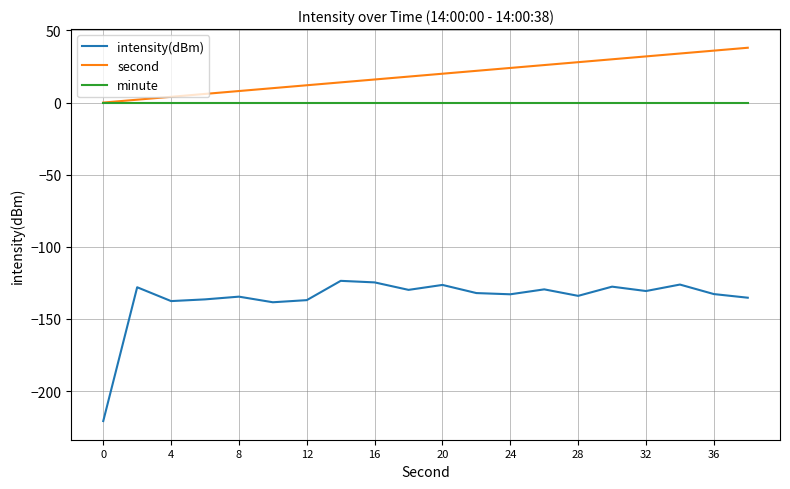

List the series in order of their peak value, lowest first.

intensity(dBm), minute, second